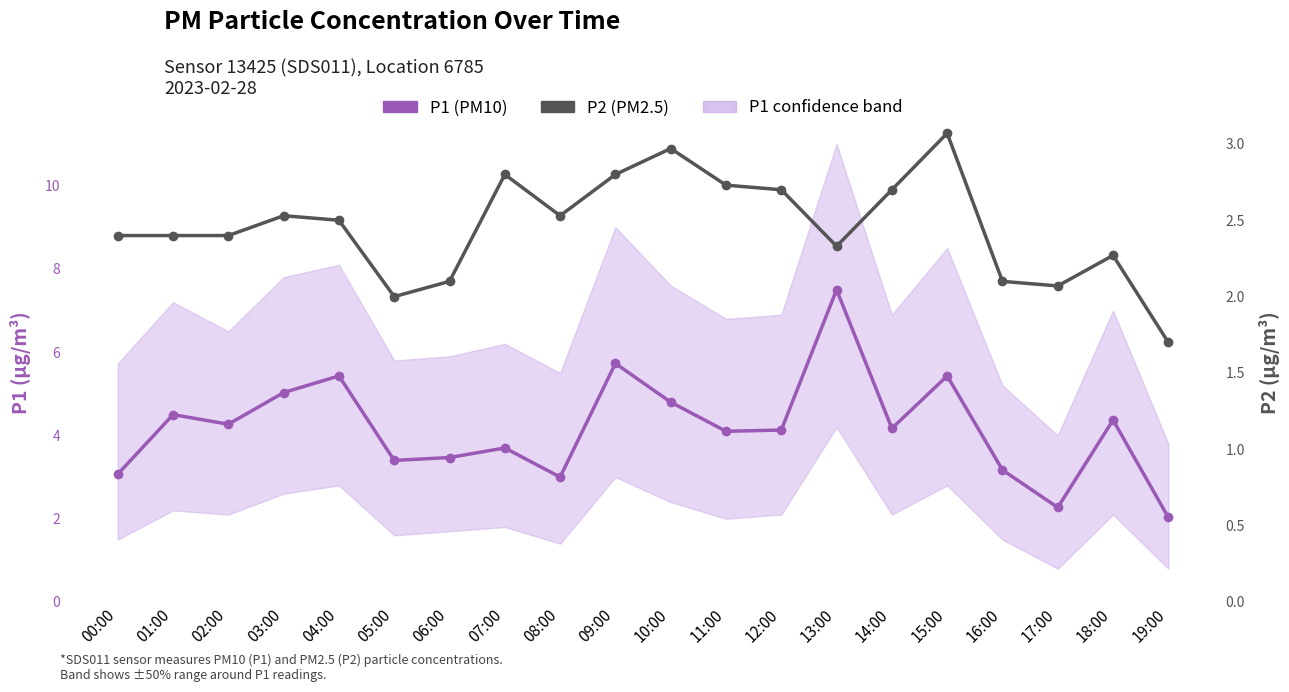

The value of P1 (PM10) at 03:00 is 3.5. True or false?

False